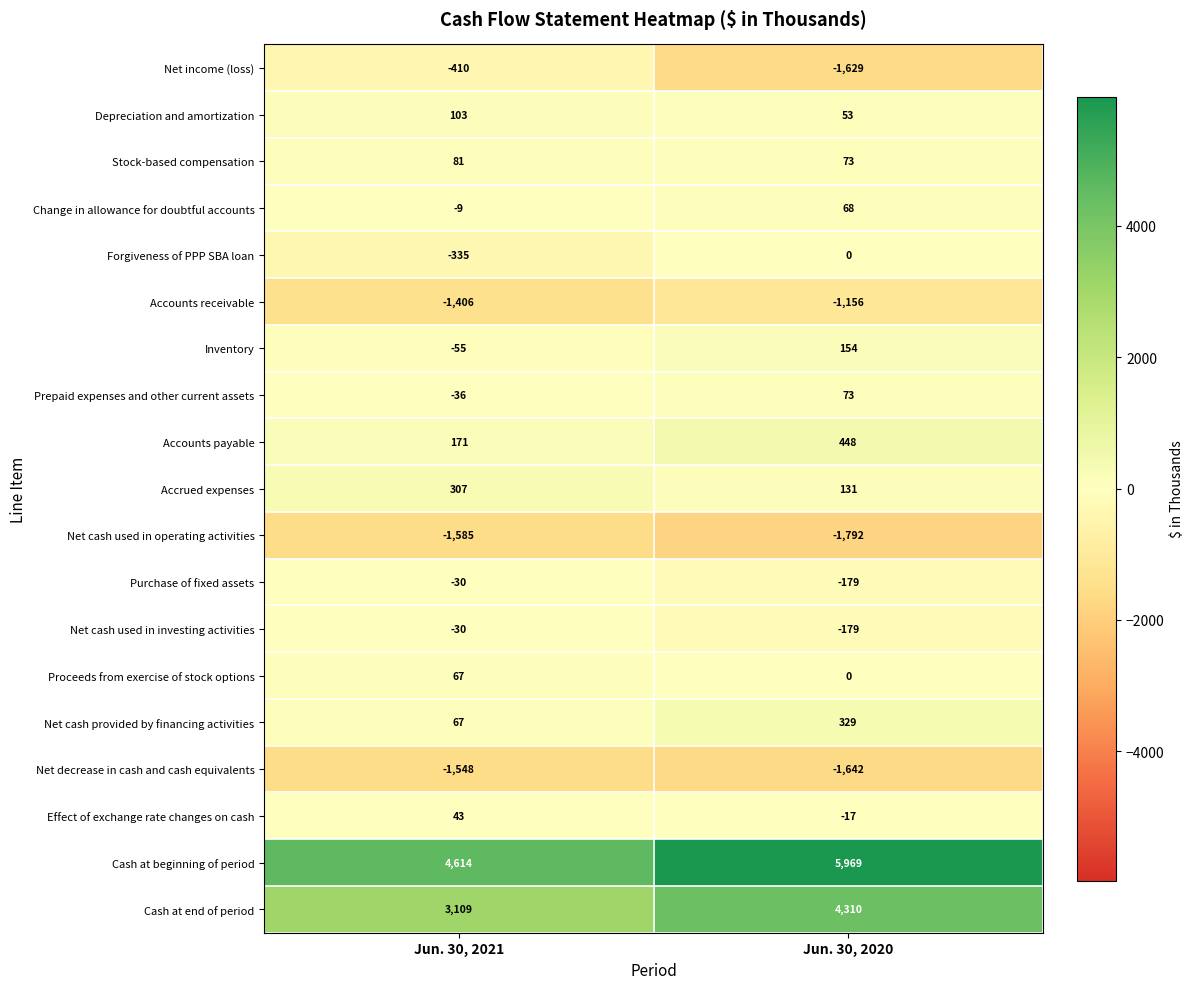

What is the average value of the Stock-based compensation series?

77